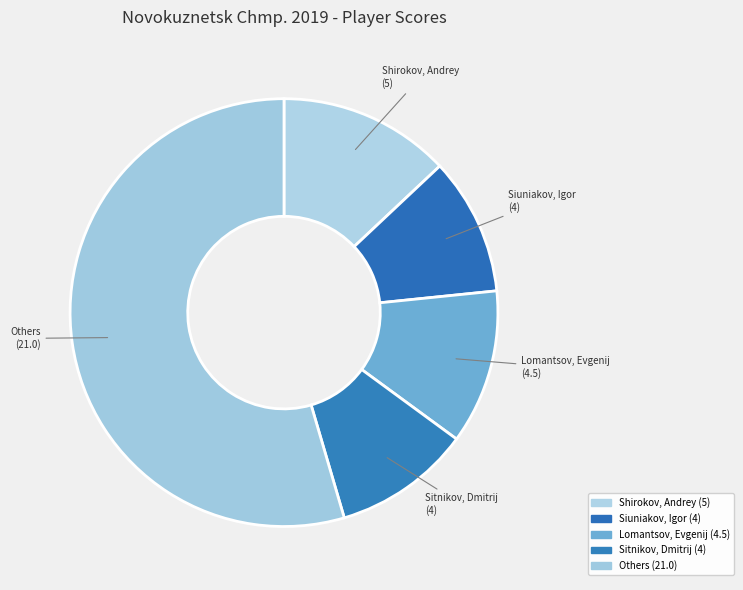

Which slice is the largest?

Others